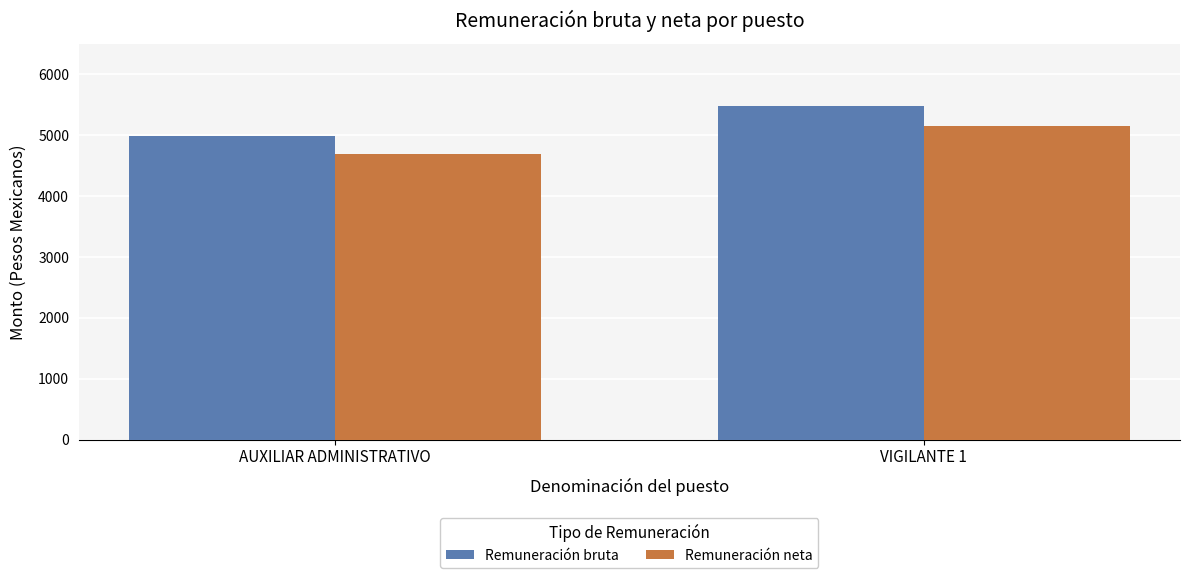

List the labels in order of Remuneración bruta value, smallest first.

AUXILIAR ADMINISTRATIVO, VIGILANTE 1